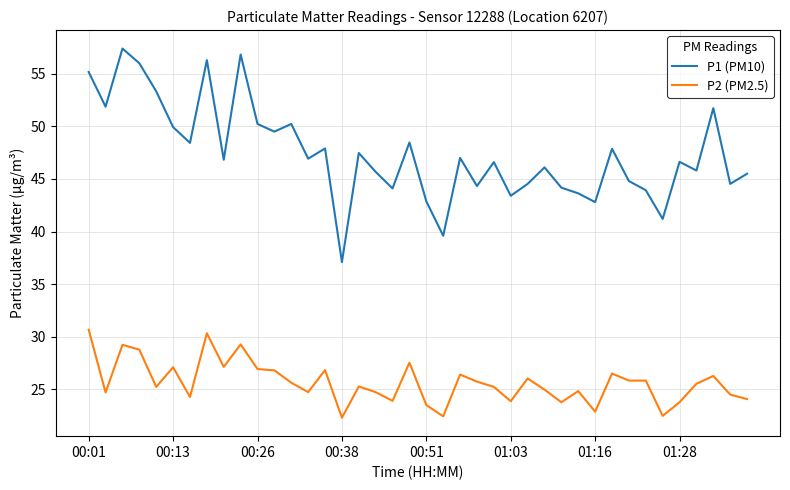

True or false: P2 (PM2.5) and P1 (PM10) intersect in this chart.

False